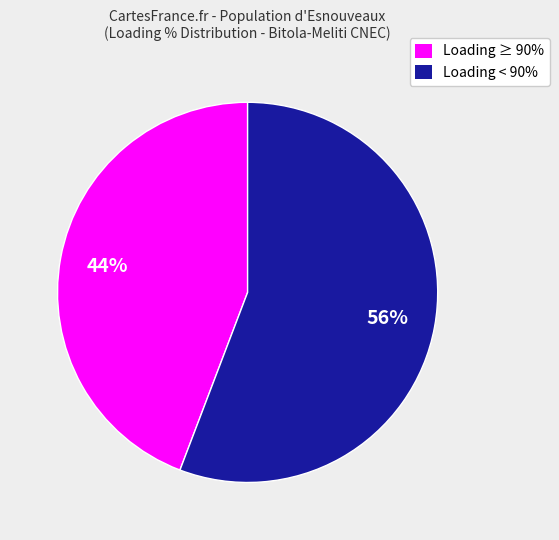

Combined, do Loading < 90% and Loading ≥ 90% account for over 50%?

Yes